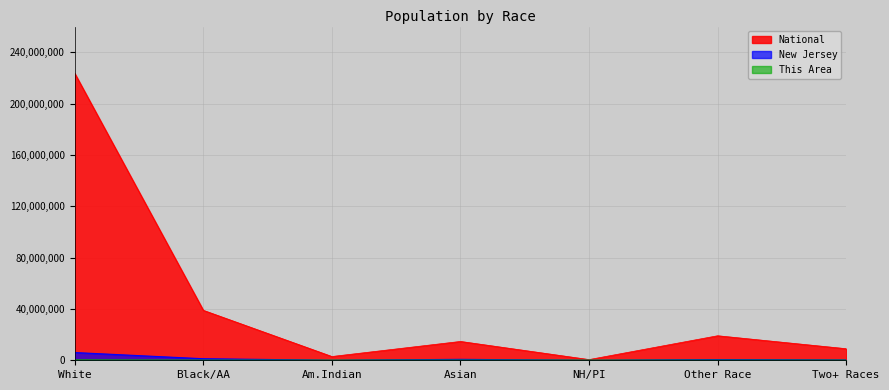

True or false: National has a value of 6017490 at Asian.

False